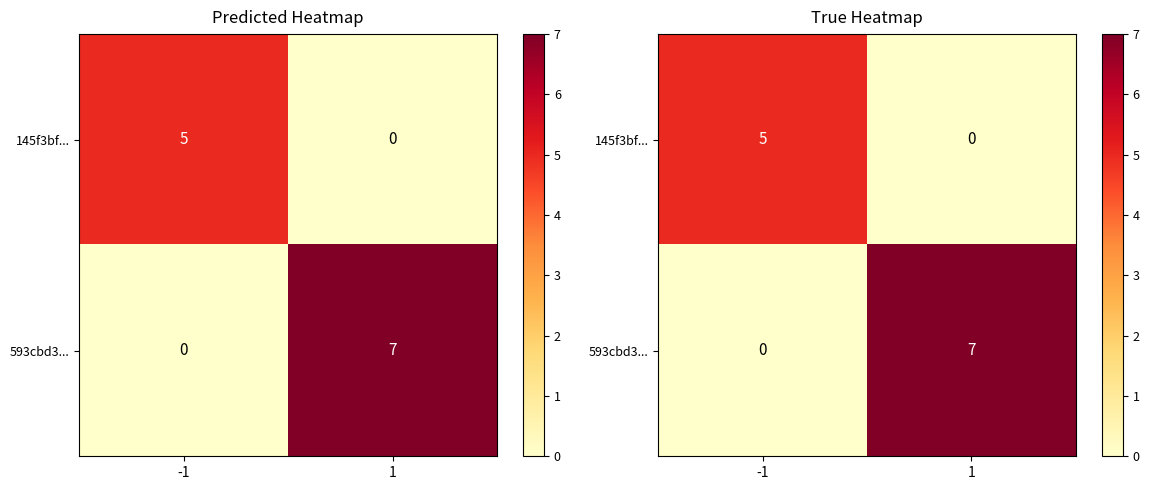

Rank the series by their maximum value, from lowest to highest.

145f3bf..., 593cbd3...